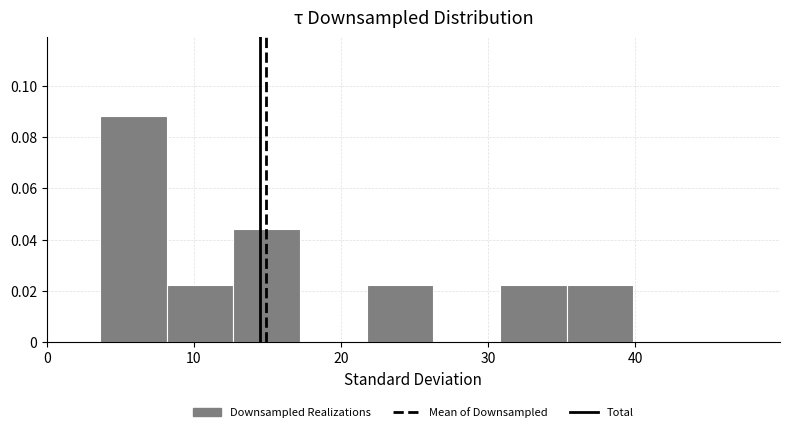

Reading left to right, transcribe this chart: for each bar, give the range it covers on the x-axis and its height. Neither the bar edges nor the heights are printed on the chart, so give them approximately, as read against the axes.

4 to 8: 0.088
8 to 13: 0.022
13 to 17: 0.044
17 to 22: 0
22 to 26: 0.022
26 to 31: 0
31 to 35: 0.022
35 to 40: 0.022